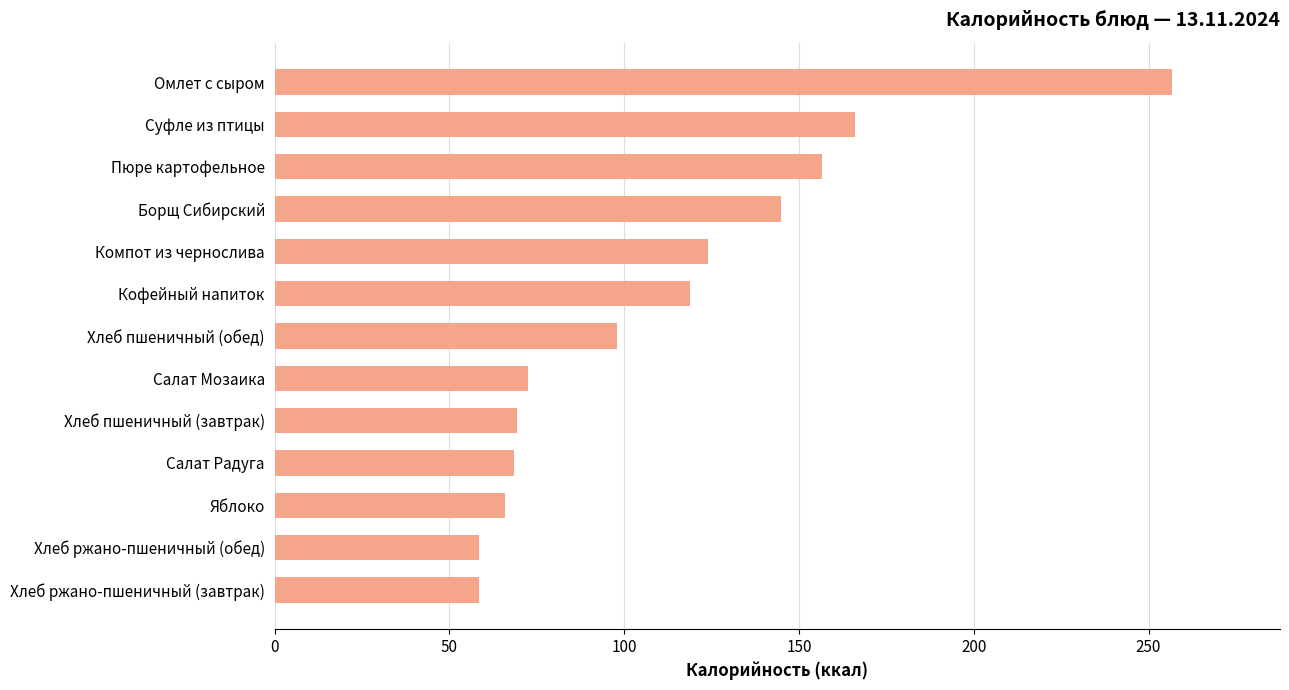

What is the change in value from Кофейный напиток to Омлет с сыром?

+138.0